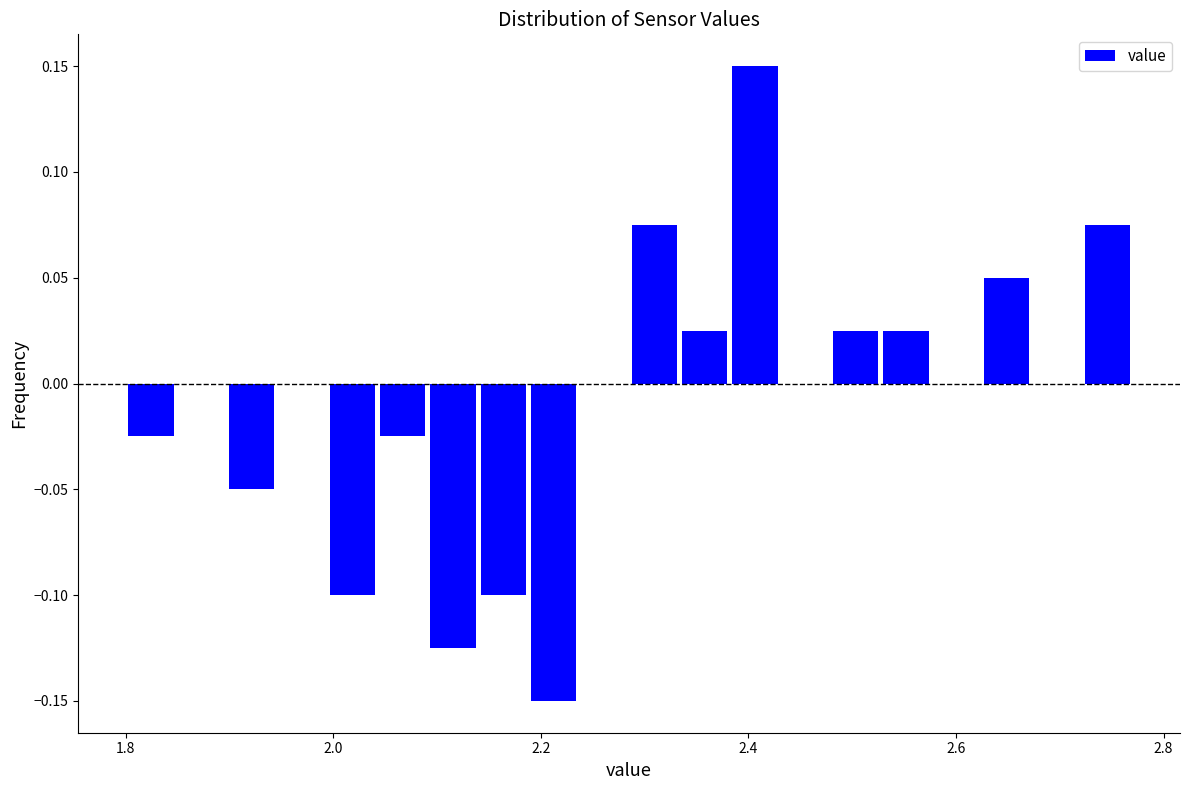

Around what value on the x-axis is the tallest bar? Give the approximate position of its centre, as read against the axis.

2.40